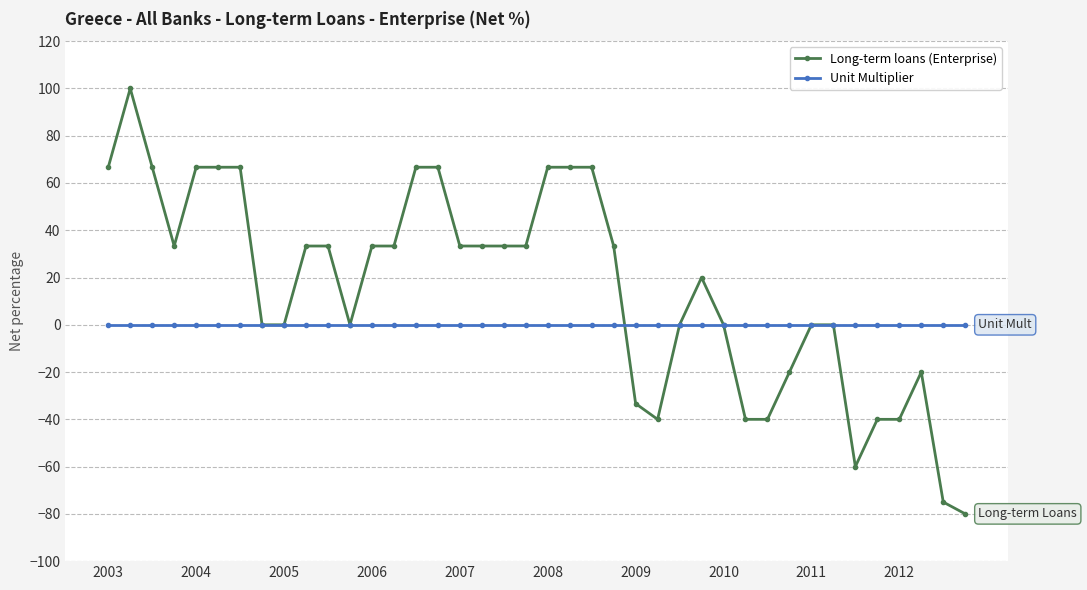

What is the greatest value displayed?

100.0